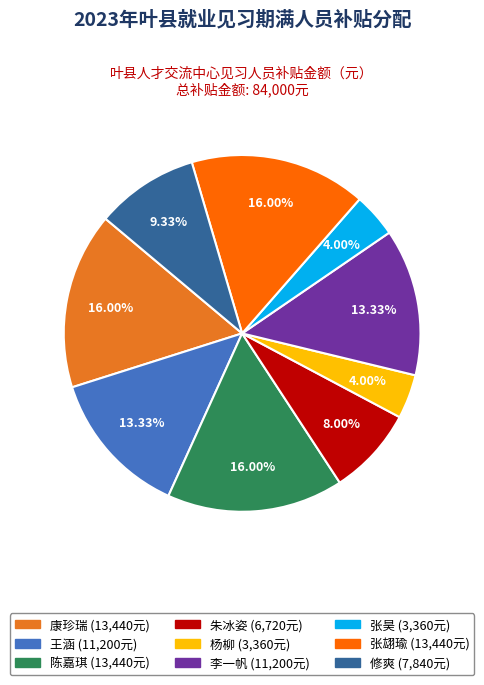

Is the sum of 修爽 and 杨柳 greater than half?

No